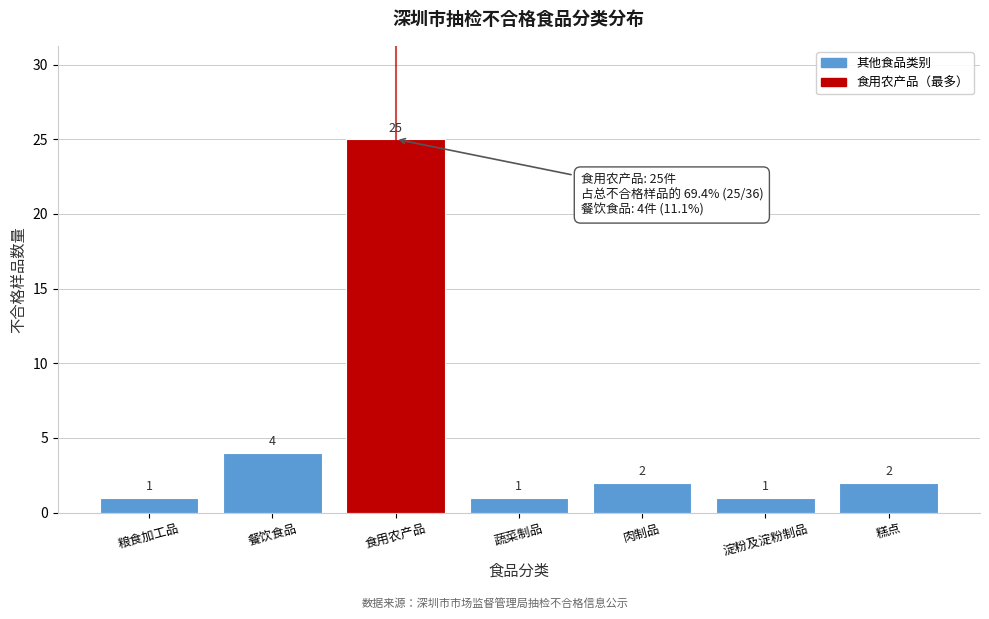

Reading left to right, what are all the values shown in this chart?

1	4	25	1	2	1	2